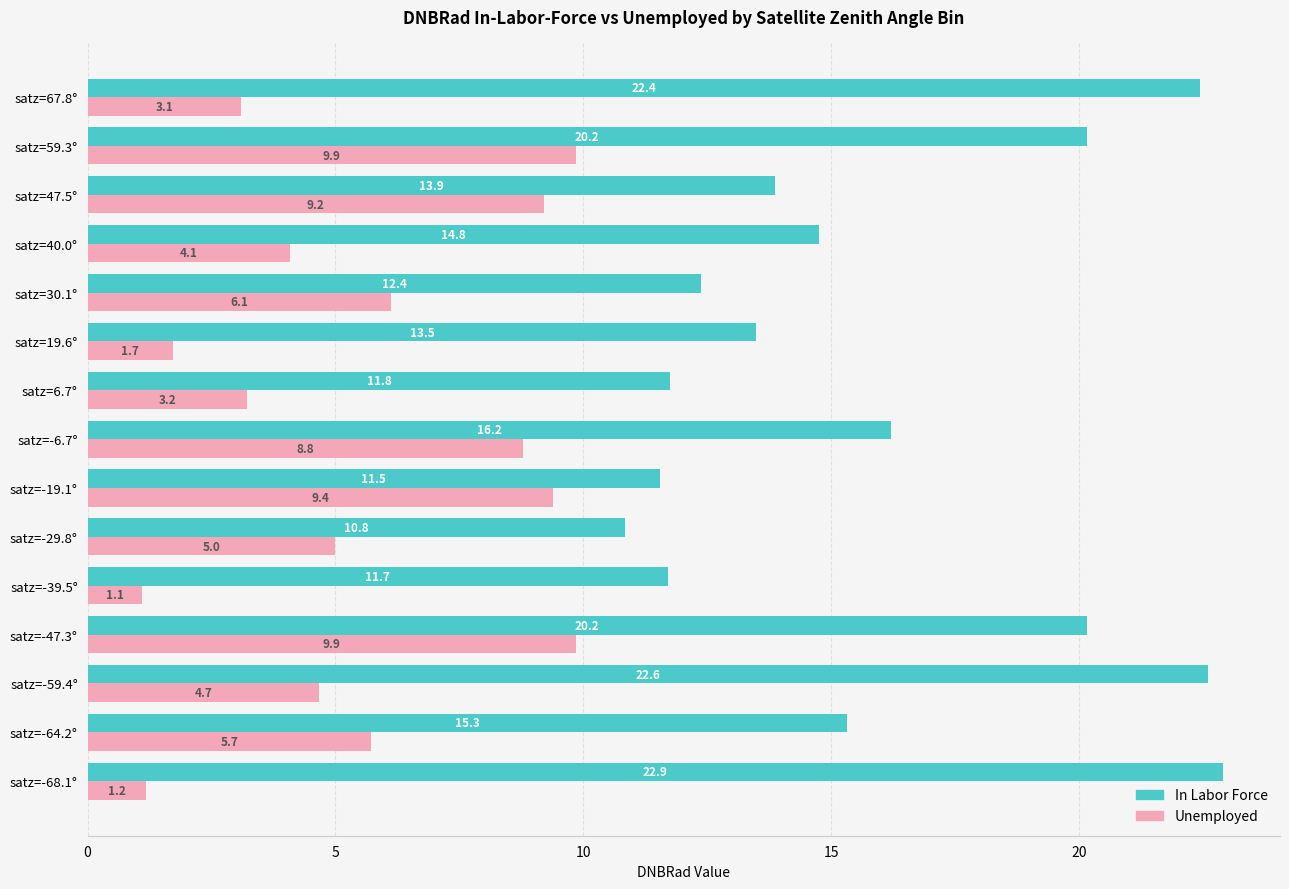

At how many categories does at least one series exceed 18?

5